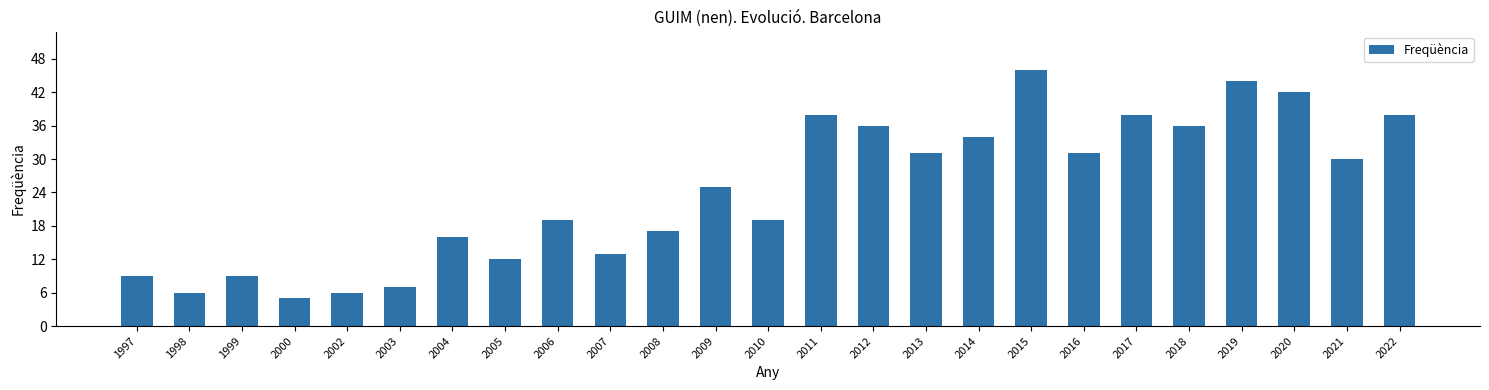

Where is the data nearest to the value 25?

2009